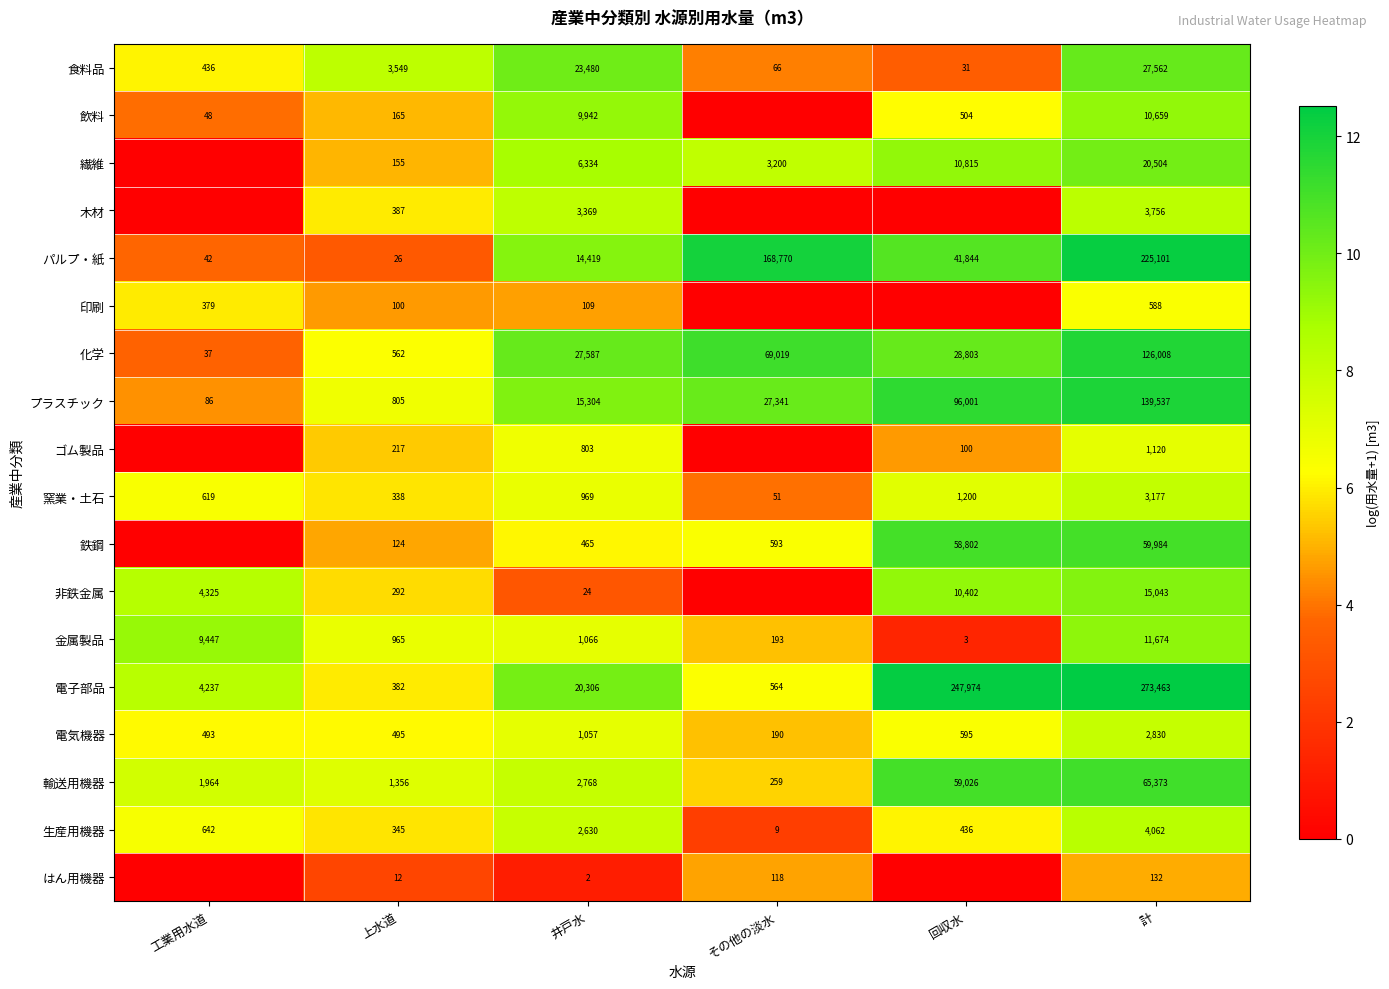

At which category is the sum across all series the highest?

計